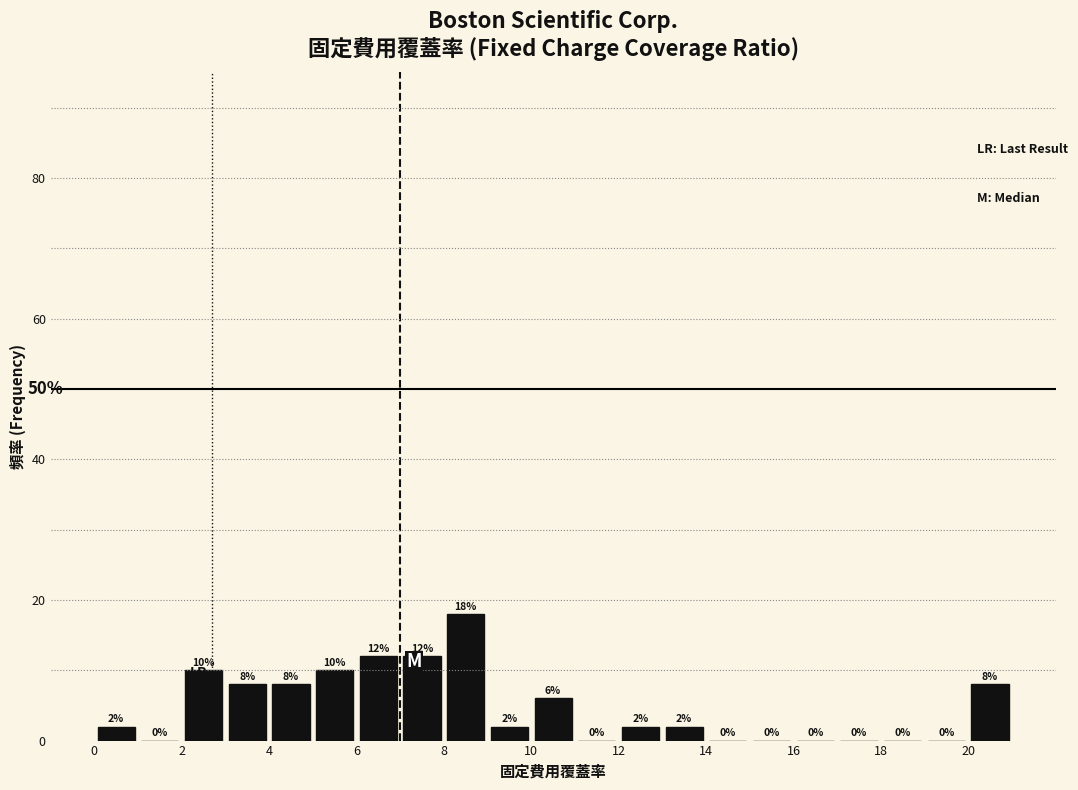

What is the height of the bar covering 6 to 7 on the x-axis?

12